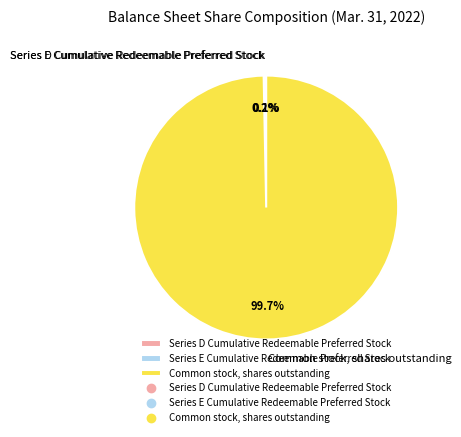

Which slice is the largest?

Common stock, shares outstanding